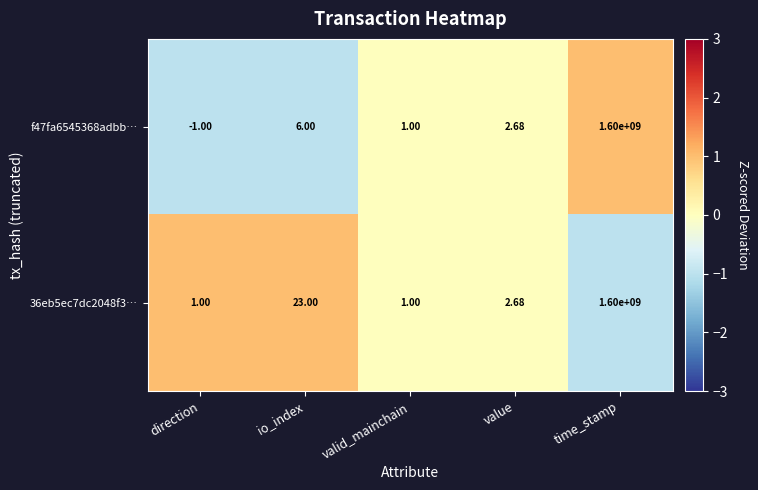

What is the greatest value displayed?

1600000000.0